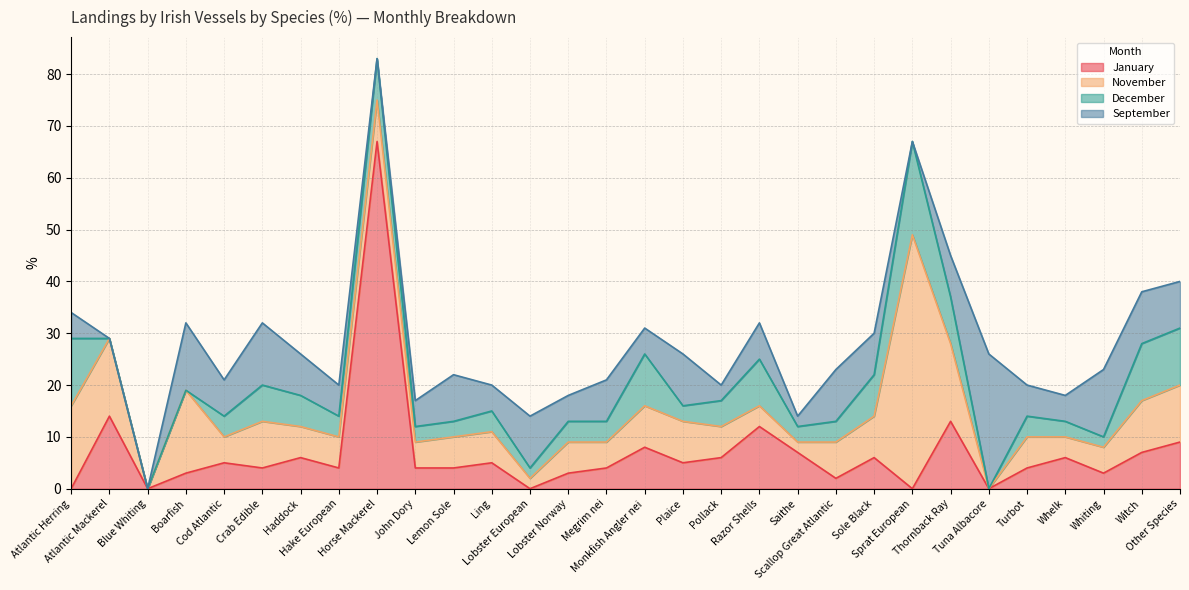

What are all the series names shown in the legend?

January, November, December, September